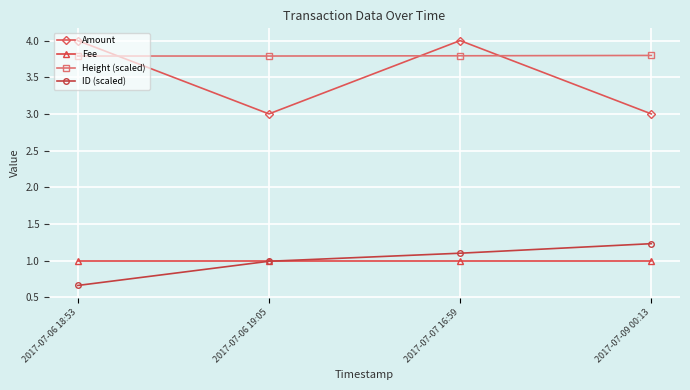

True or false: ID (scaled) has a value of 1.0 at 2017-07-06 19:05.

True